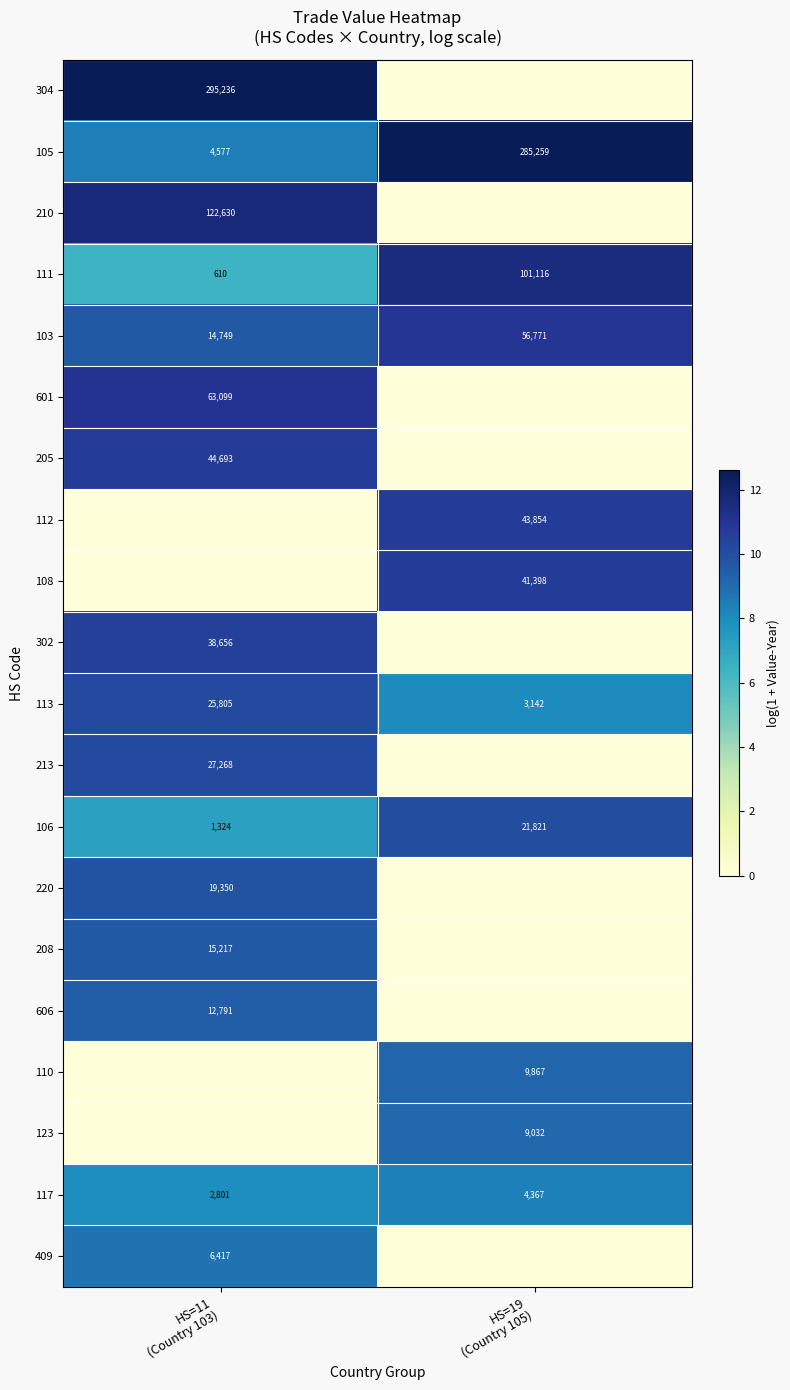

How many data points in 105 are less than 285259?

1